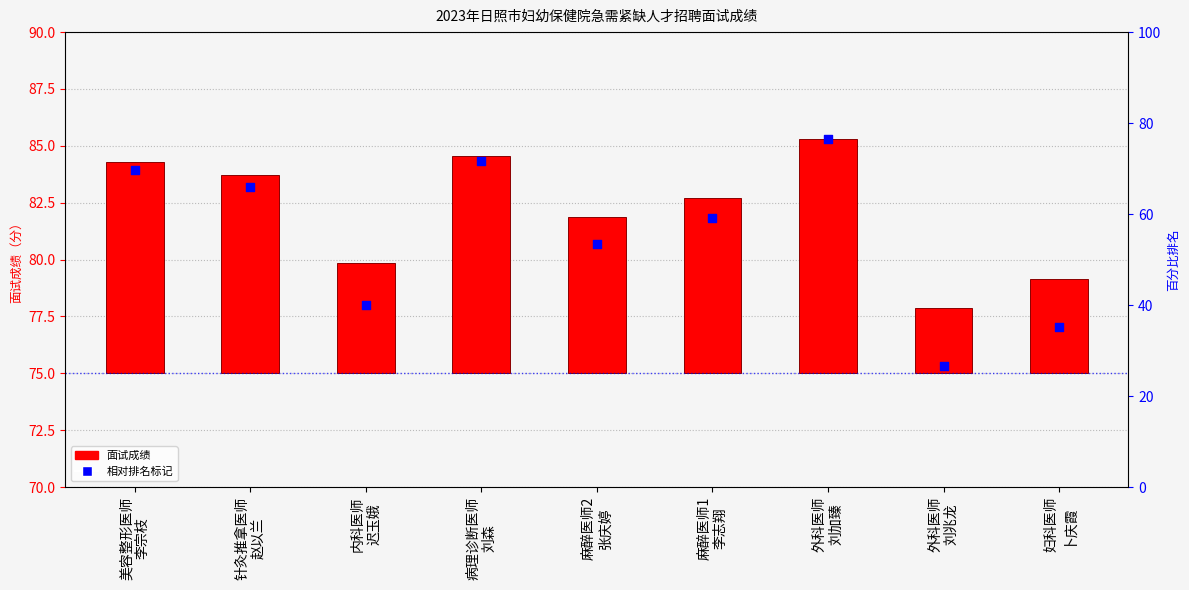

Which series contains the highest Y value?

相对排名标记